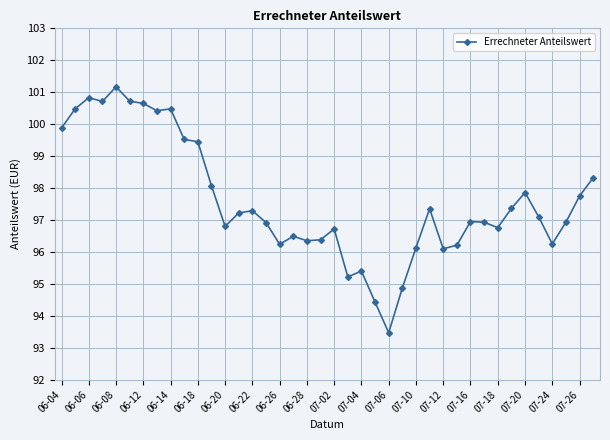

What is the greatest value displayed?

101.2